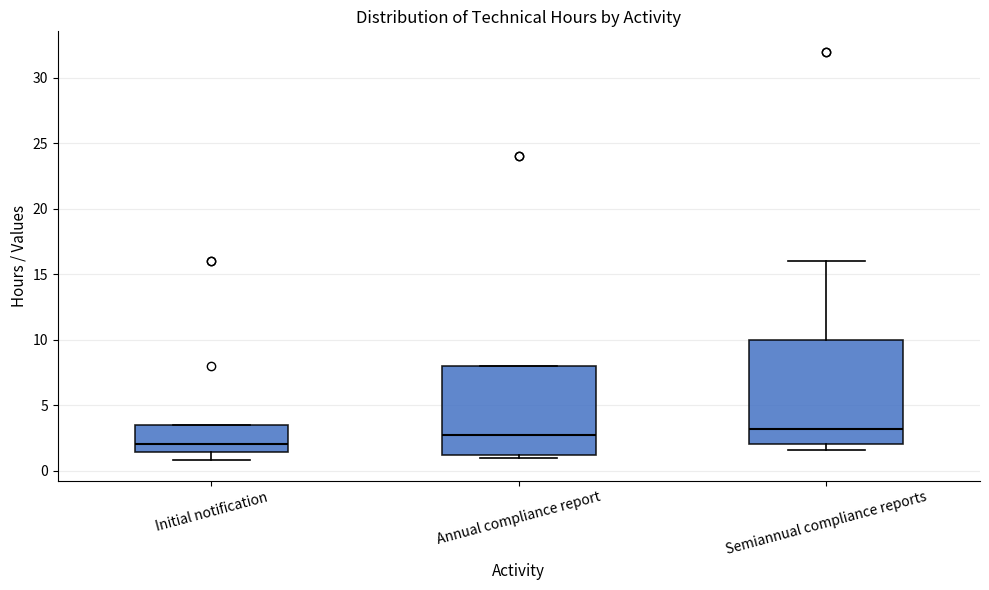

Reading left to right, transcribe this box plot: for each box, give where its median line is, the range the box spans, and where its two whiskers end, as read against the y-axis. The values are not printed on the chart, so give them approximately, as read against the axis.

Initial notification: median 2.0, box 1.5 to 3.5, whiskers 1.0 to 3.5
Annual compliance report: median 2.5, box 1.0 to 8.0, whiskers 1.0 (just below the box's lower edge) to 8.0
Semiannual compliance reports: median 3.0, box 2.0 to 10.0, whiskers 1.5 to 16.0